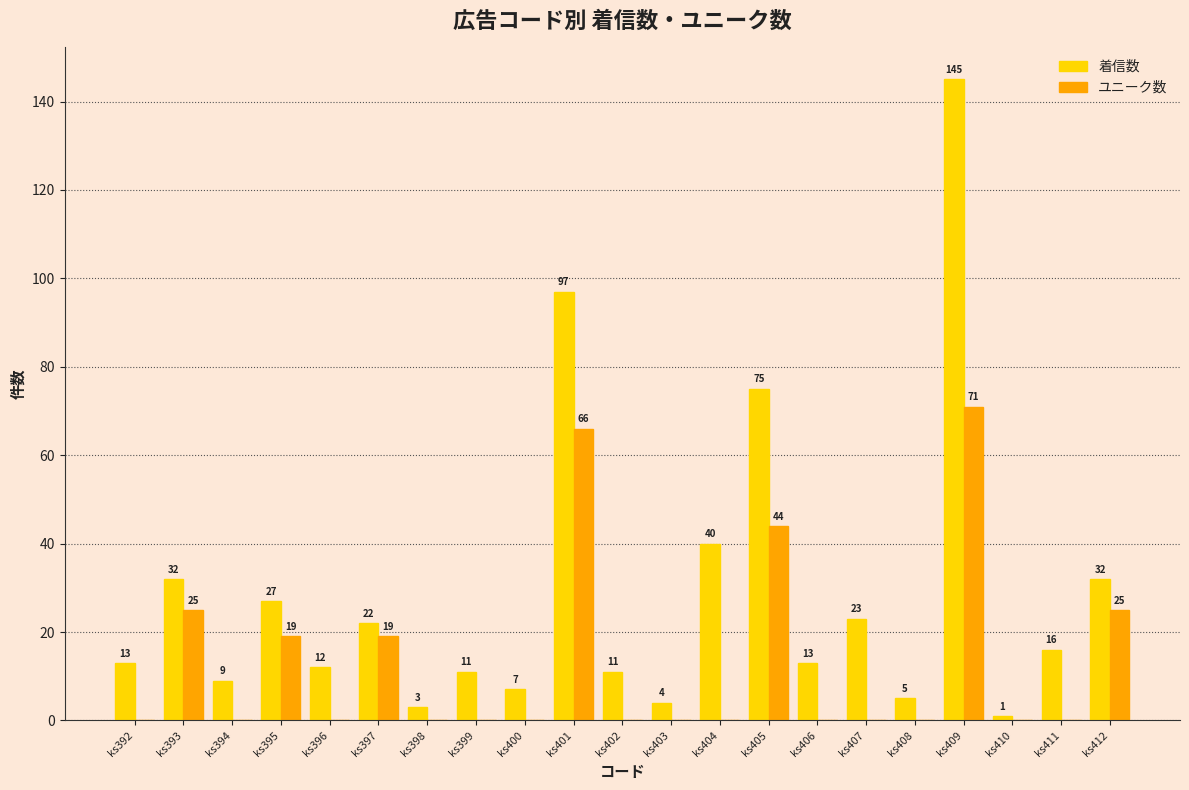

The 着信数 series shows 7 at ks407. True or false?

False